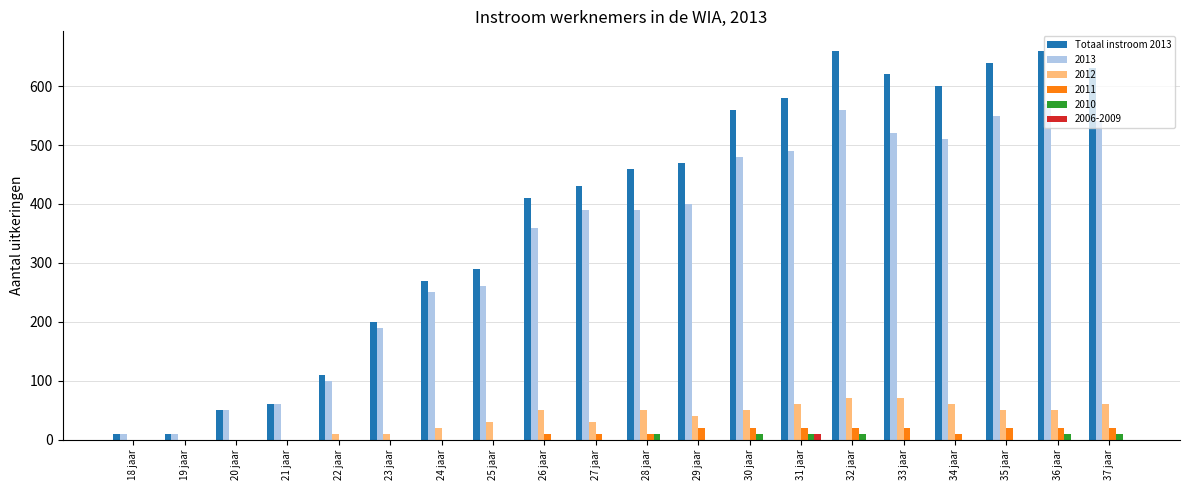

What is the maximum value shown in the chart?

660